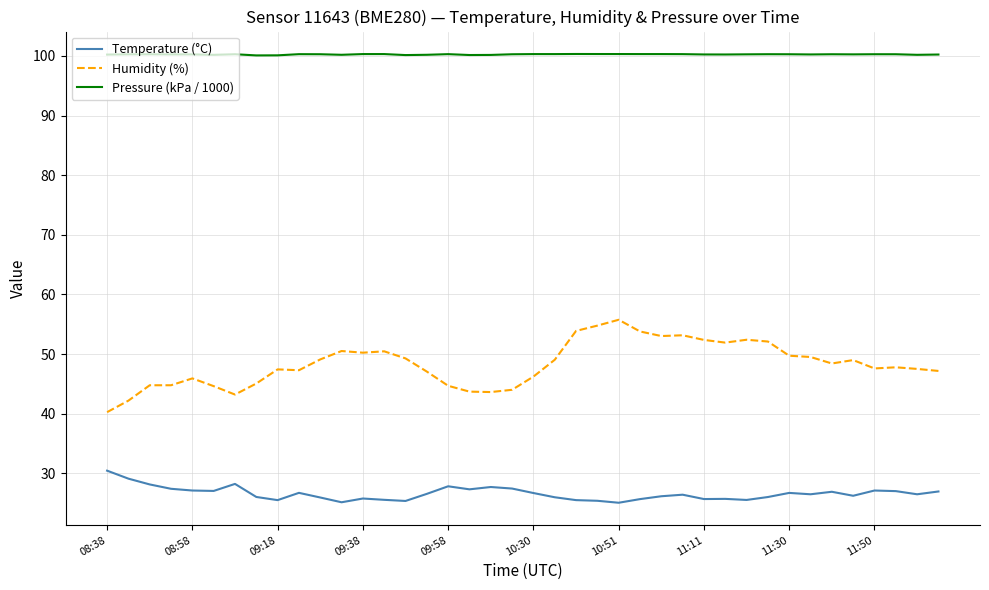

List the series in order of their overall mean, lowest first.

Temperature (°C), Humidity (%), Pressure (kPa / 1000)